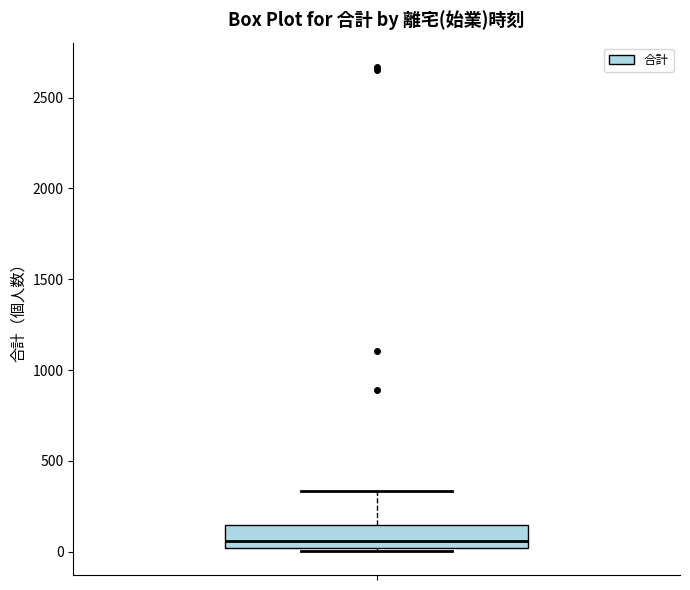

Transcribe this box plot: give where the median line is, the range the box spans, and where the two whiskers end, as read against the y-axis. The values are not printed on the chart, so give them approximately, as read against the axis.

median 50, box 0 to 150, whiskers 0 (just below the box's lower edge) to 350